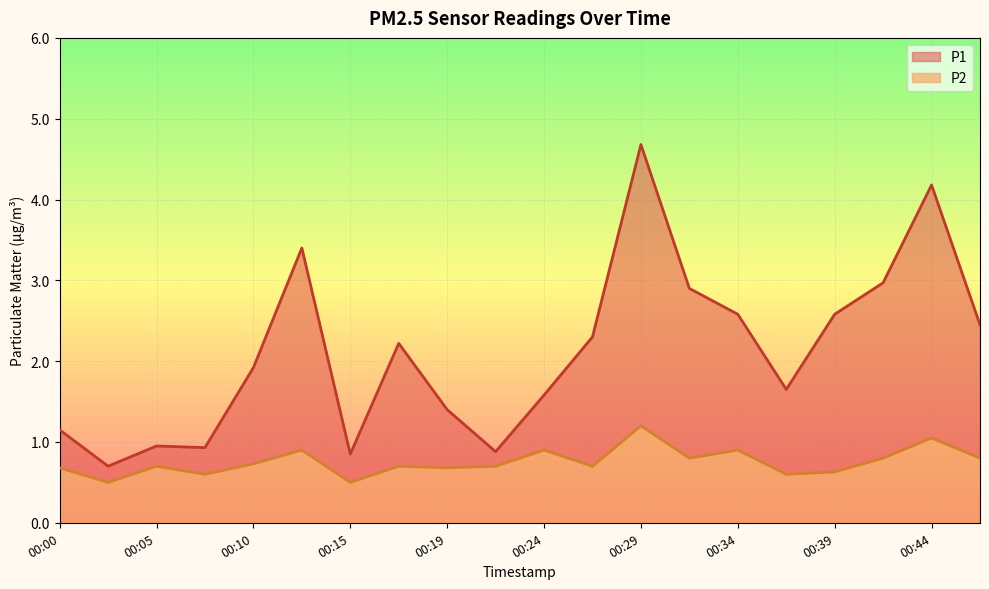

Which series has the largest range (max minus min)?

P1